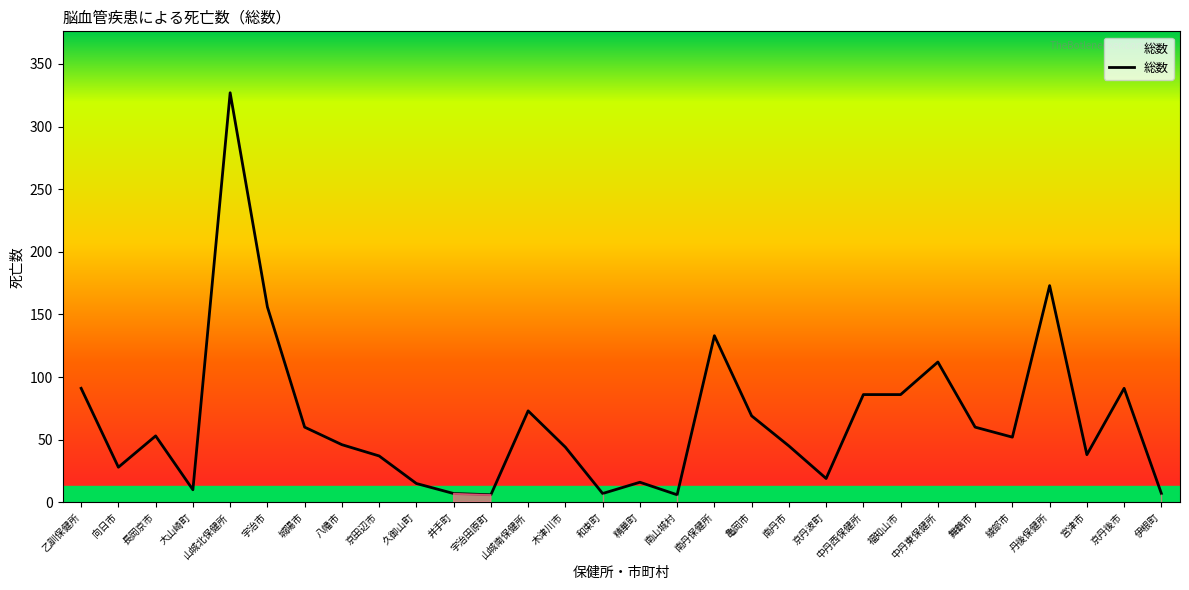

What position from the right is 長岡京市?

28